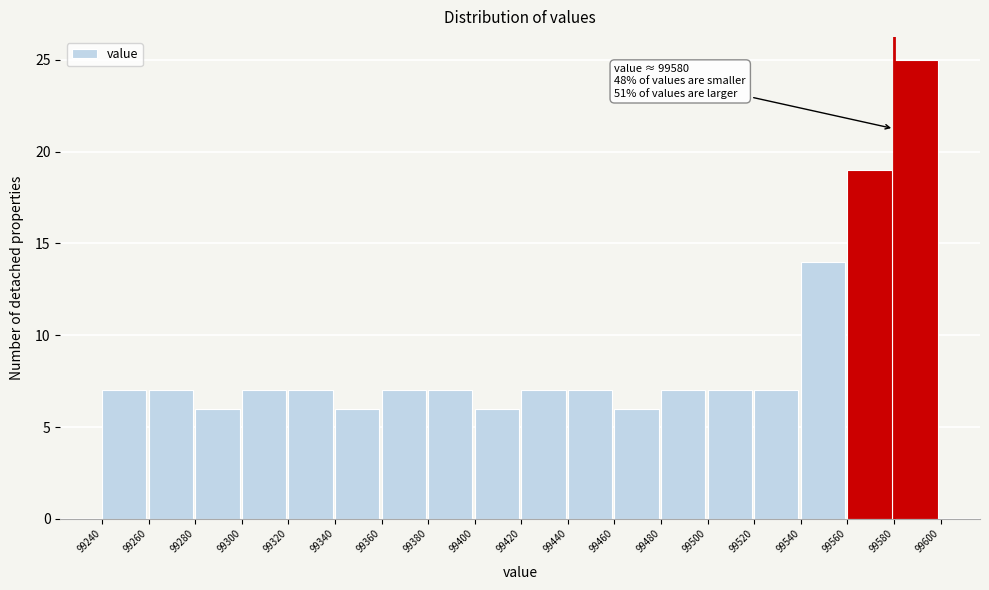

Over which range of the x-axis is the bar tallest?

99580 to 99600